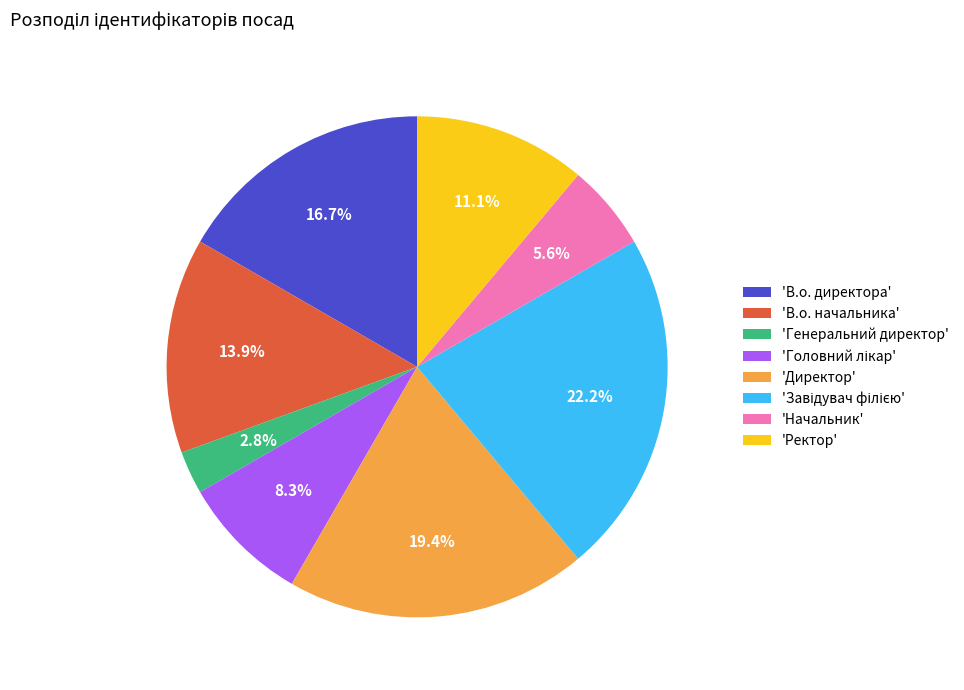

Which slice is the smallest?

'Генеральний директор'